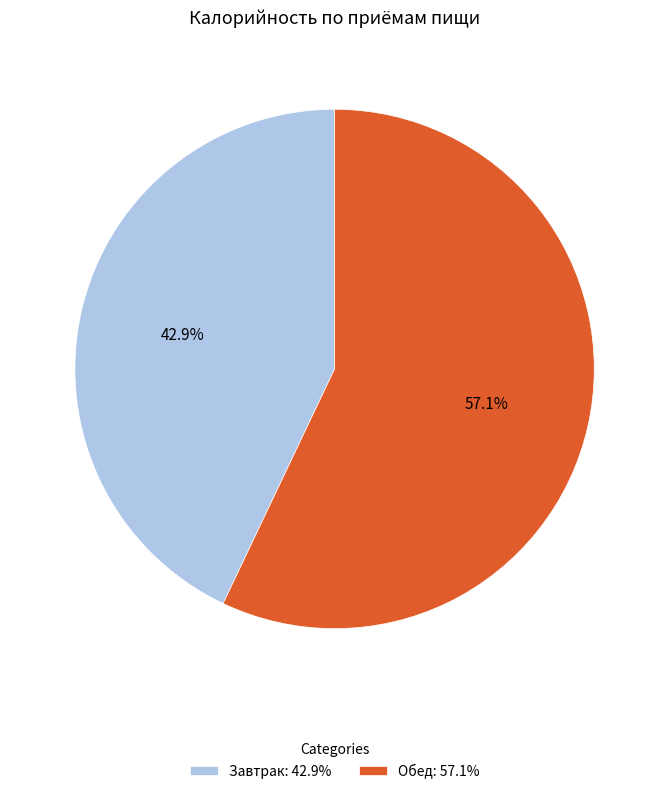

To the nearest percent, what is the average slice percentage?

50%